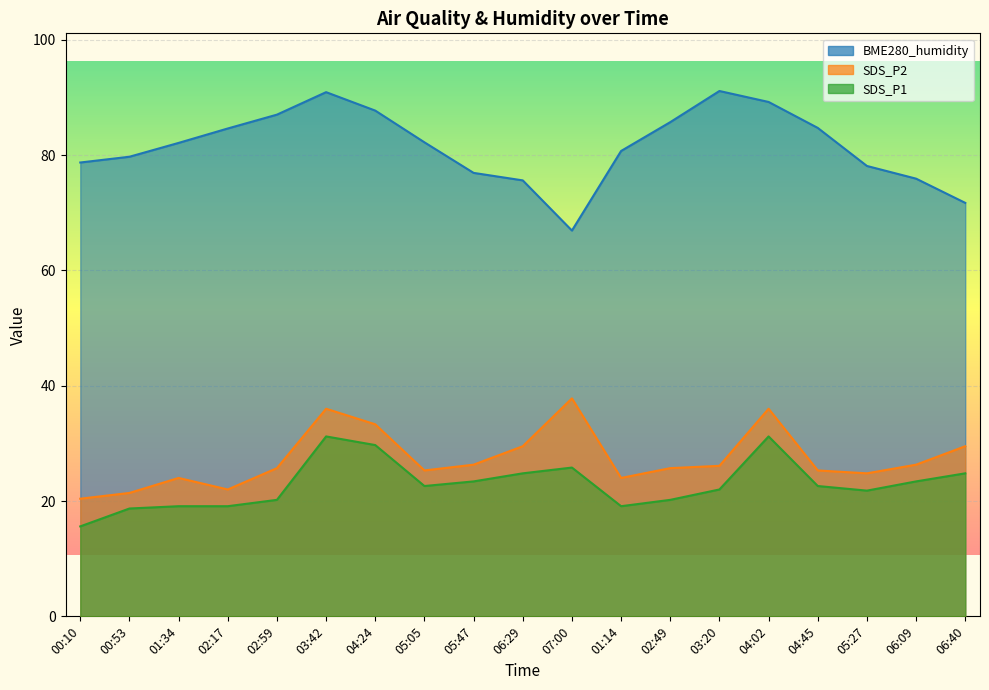

How many lines are shown in the chart?

3